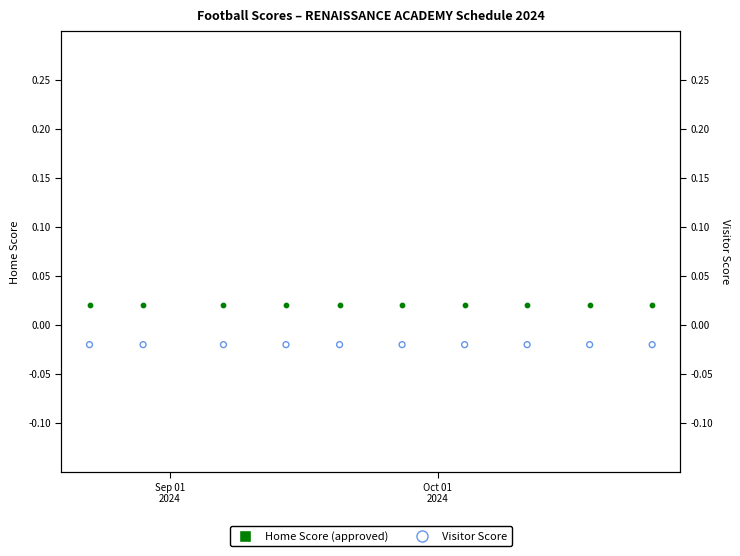

At how many categories does at least one series exceed 0?

10